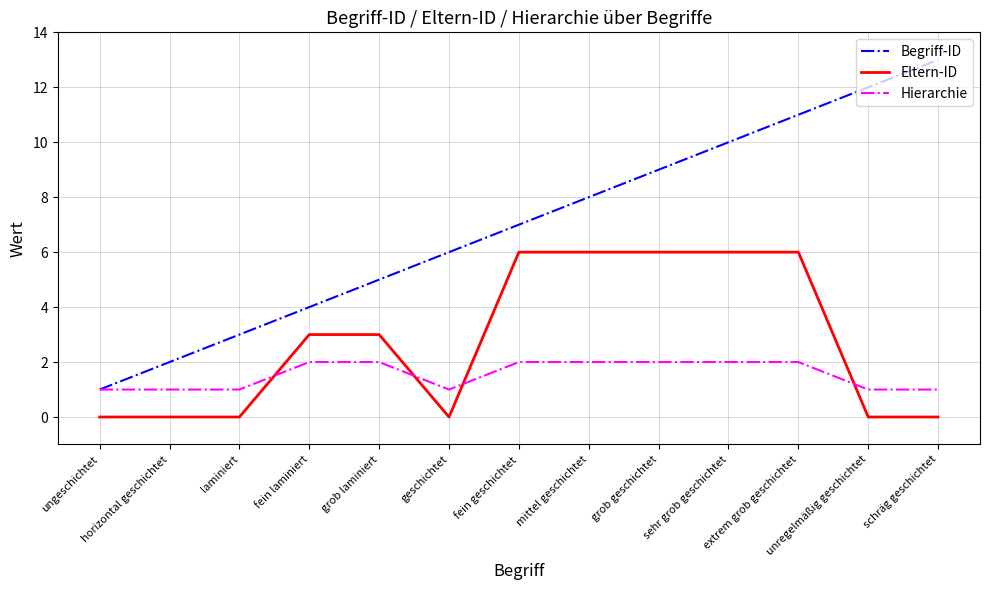

What is the sum of the Begriff-ID values at horizontal geschichtet and schräg geschichtet?

15